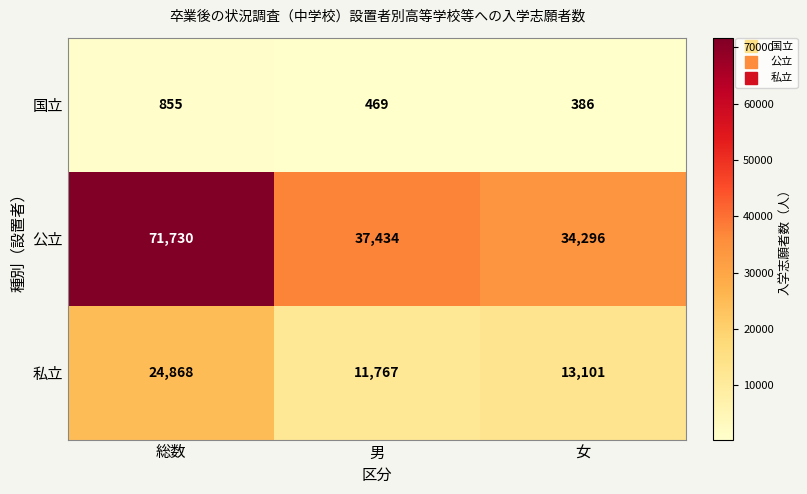

What is the spread (max minus min) of values at 女?

33910